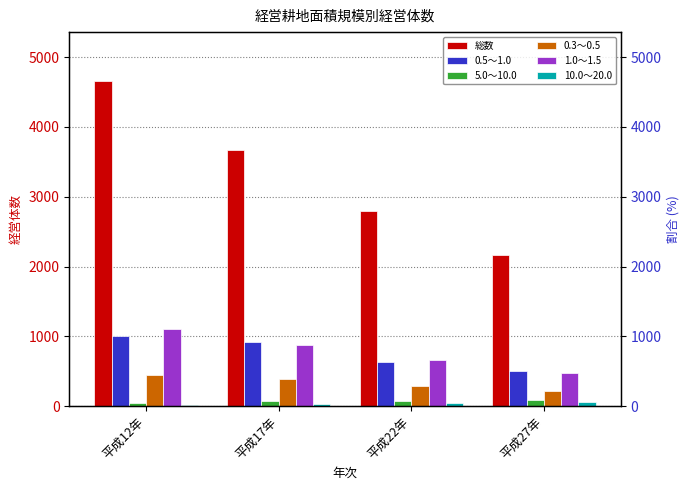

Reading left to right, list all the values displayed in this chart.

総数: 平成12年=4659	平成17年=3667	平成22年=2797	平成27年=2165
0.5～1.0: 平成12年=1004	平成17年=912	平成22年=635	平成27年=502
5.0～10.0: 平成12年=43	平成17年=72	平成22年=73	平成27年=87
0.3～0.5: 平成12年=442	平成17年=390	平成22年=288	平成27年=220
1.0～1.5: 平成12年=1102	平成17年=880	平成22年=666	平成27年=474
10.0～20.0: 平成12年=9	平成17年=33	平成22年=46	平成27年=59